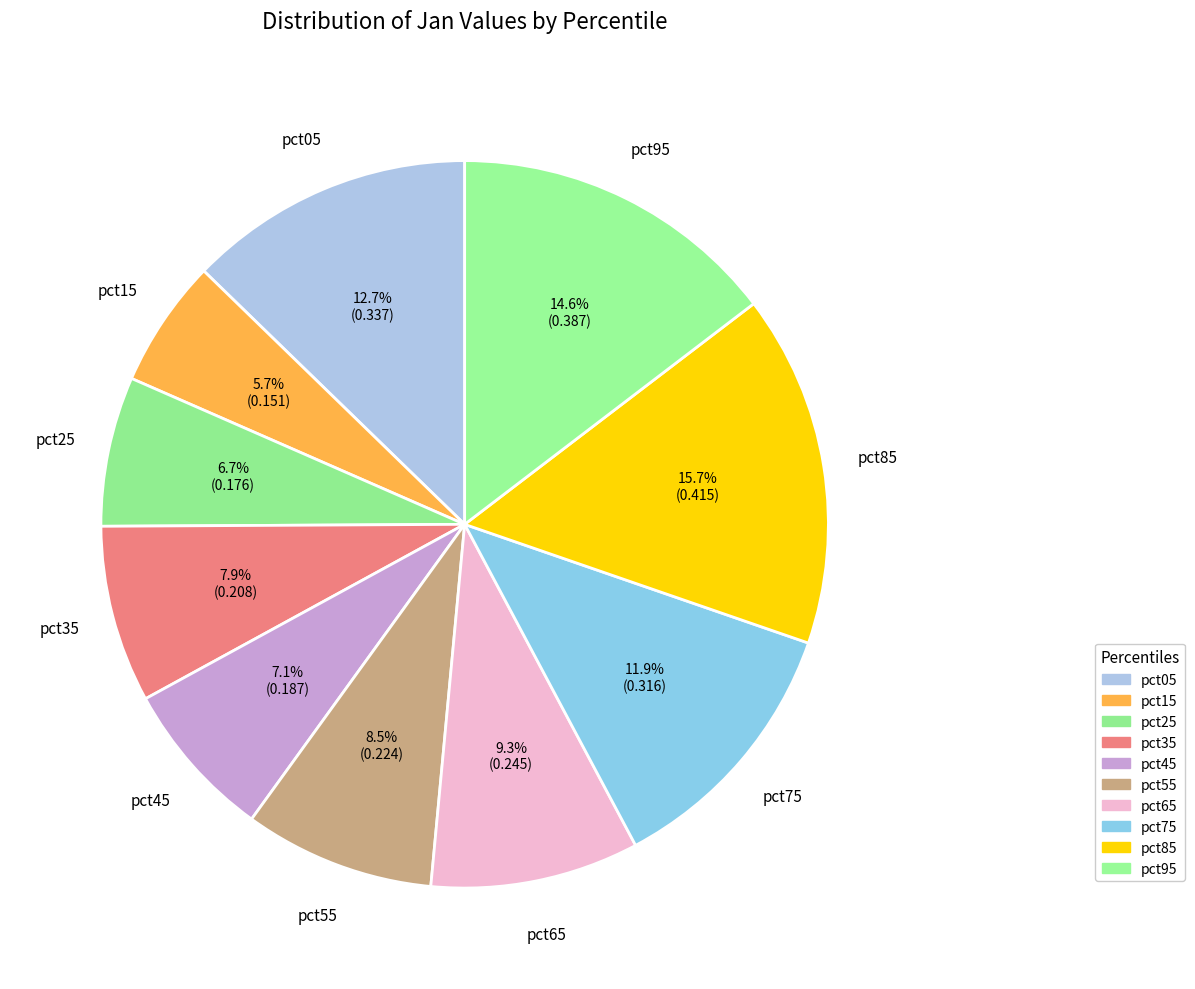

Is it true that pct85 is 16% of the pie?

True